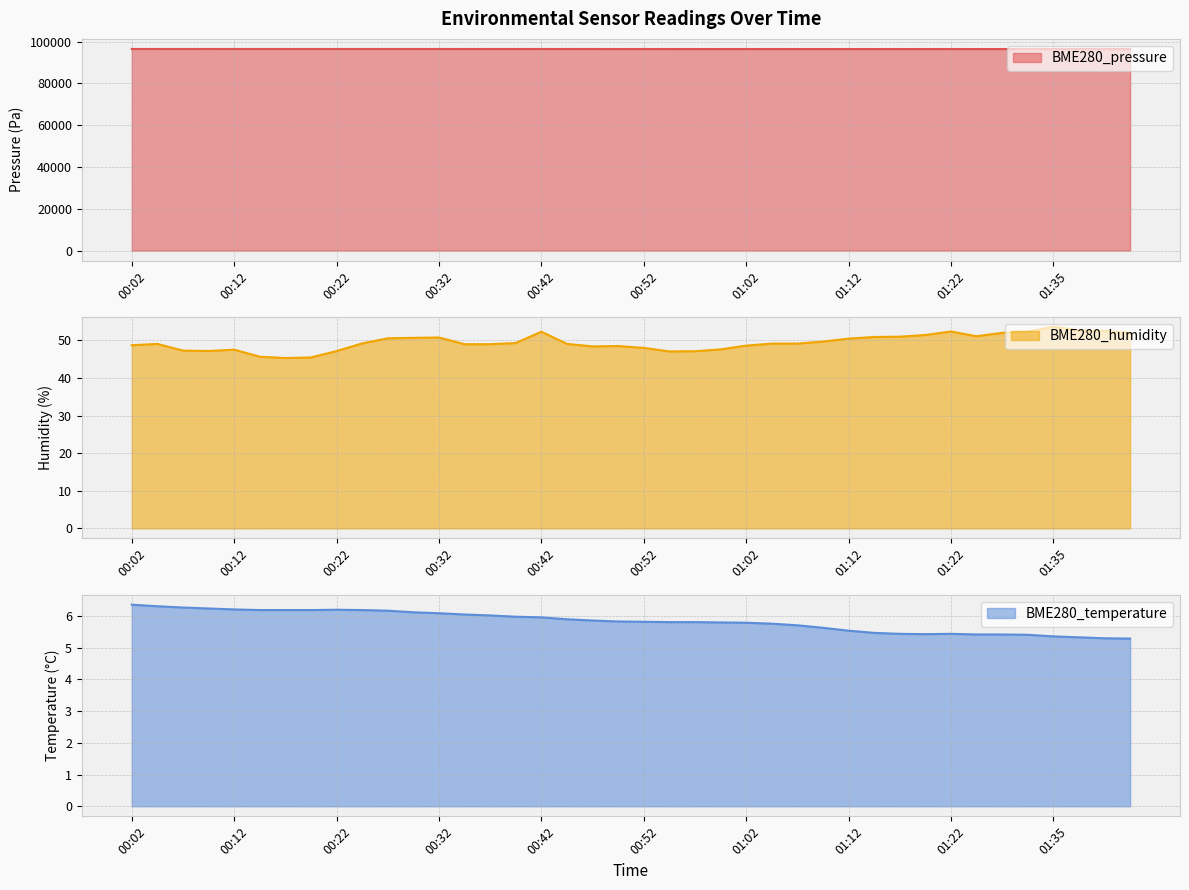

Which series has the widest spread of values?

BME280_pressure